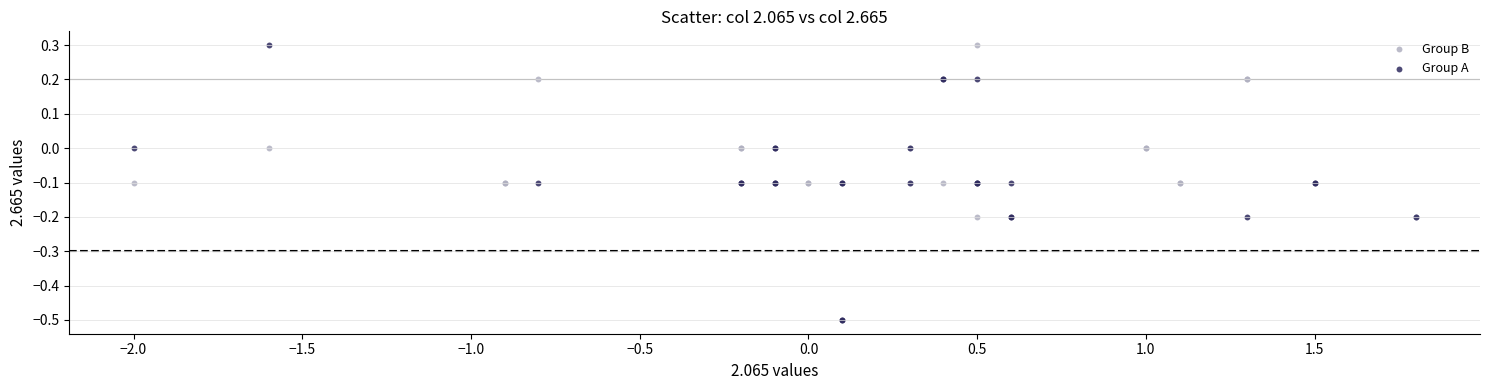

Which series has the widest spread of Y values?

Group A